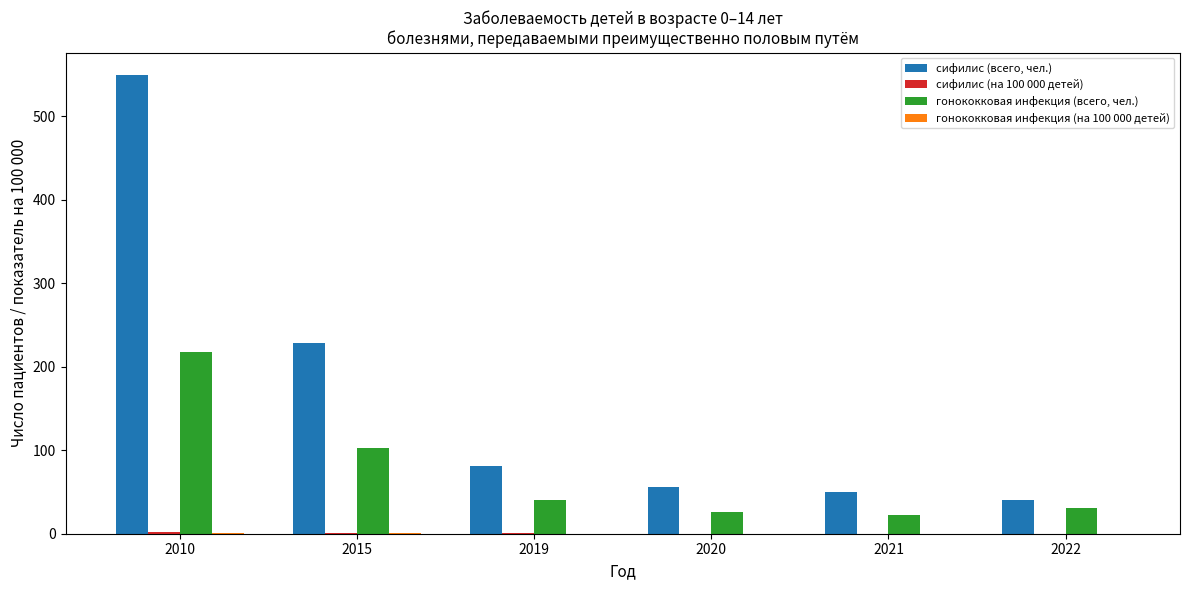

Which series changed the most between 2010 and 2021?

сифилис (всего, чел.)